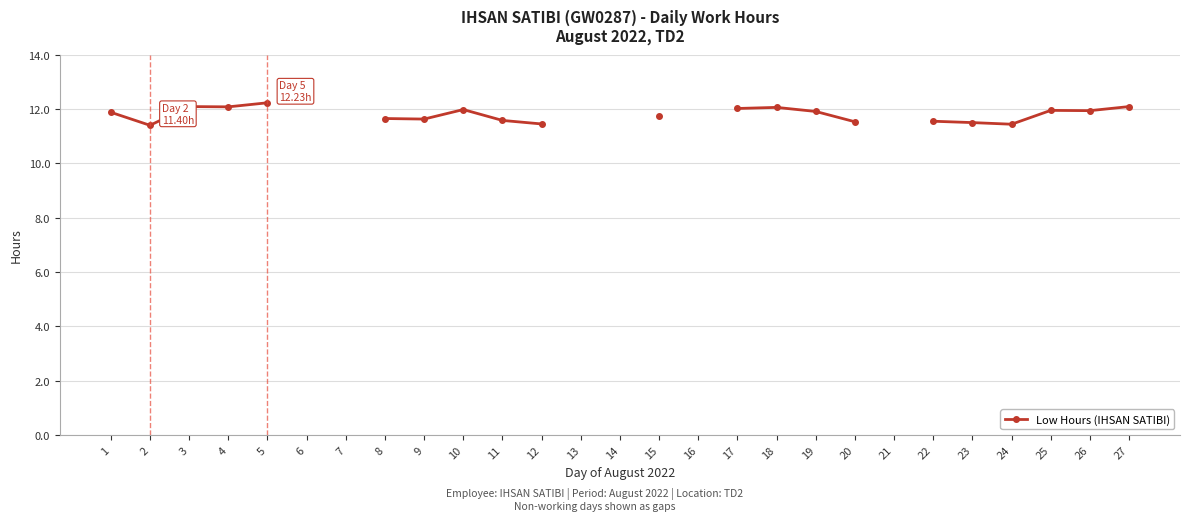

What is the approximate value at 4?

12.1